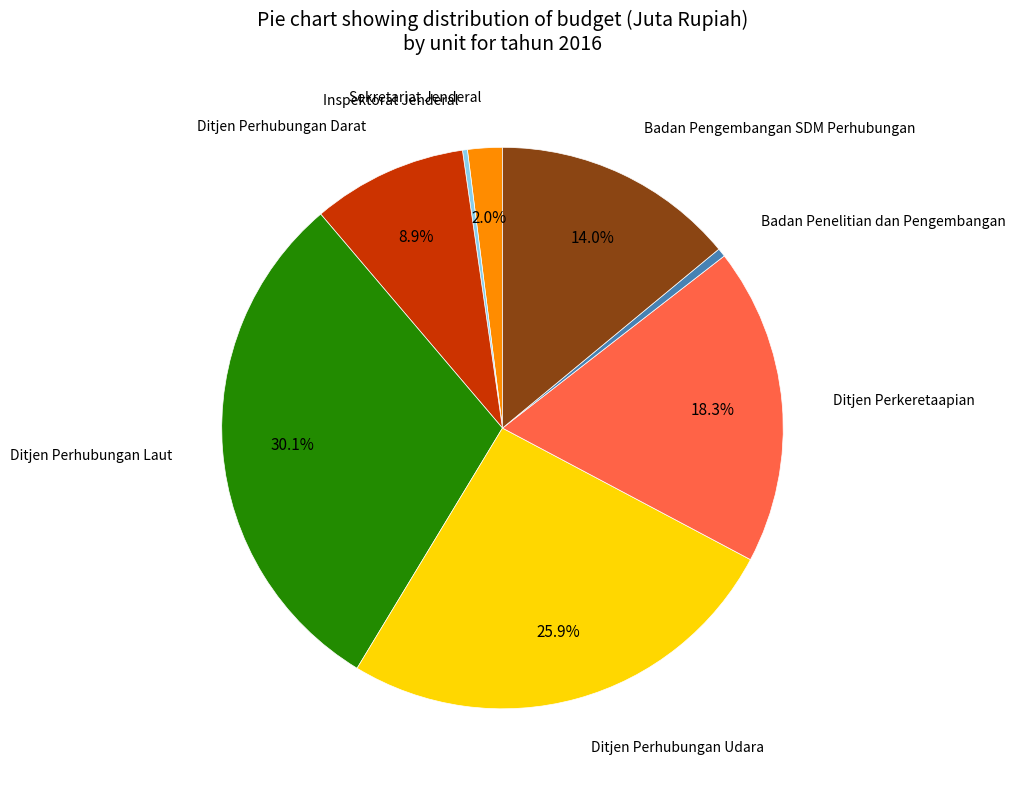

Does any single category account for the majority?

No